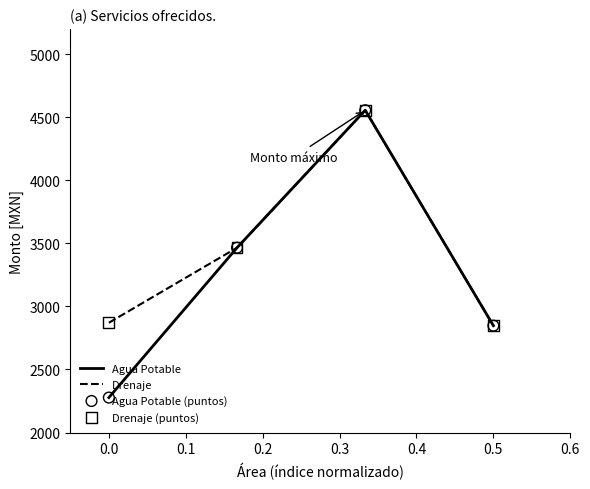

Which series has the widest spread of values?

Agua Potable